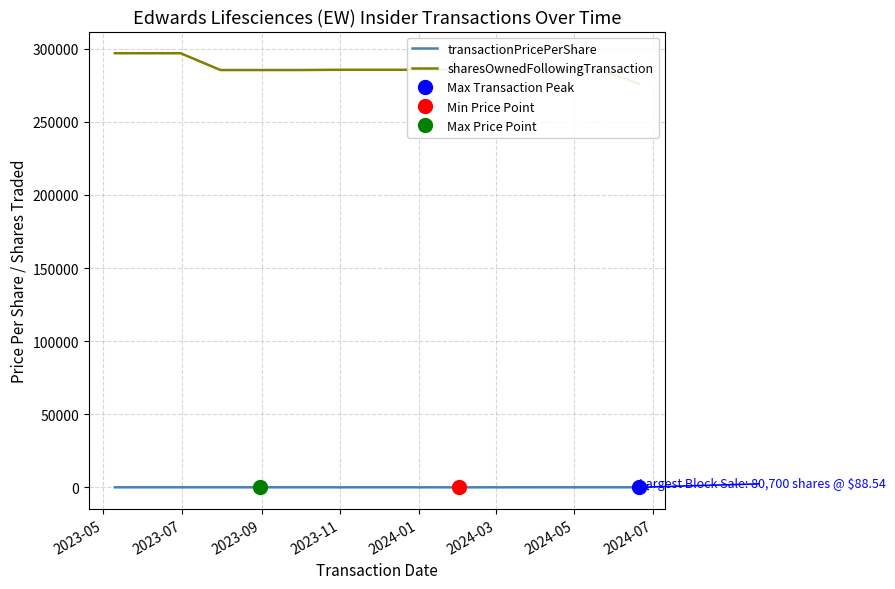

At which label does transactionPricePerShare first exceed 85?

2023-05